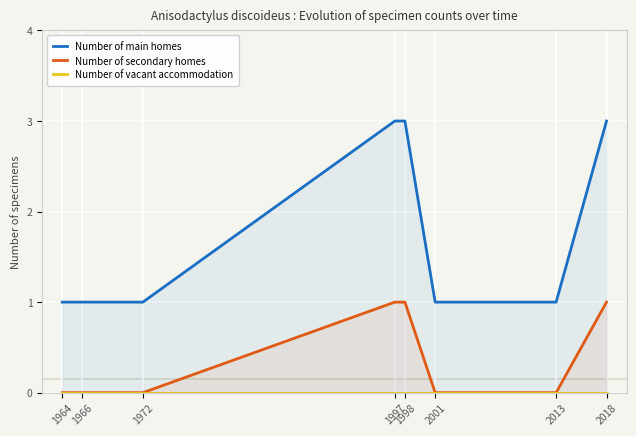

At 2018, list the series in order from smallest to largest.

Number of vacant accommodation, Number of secondary homes, Number of main homes